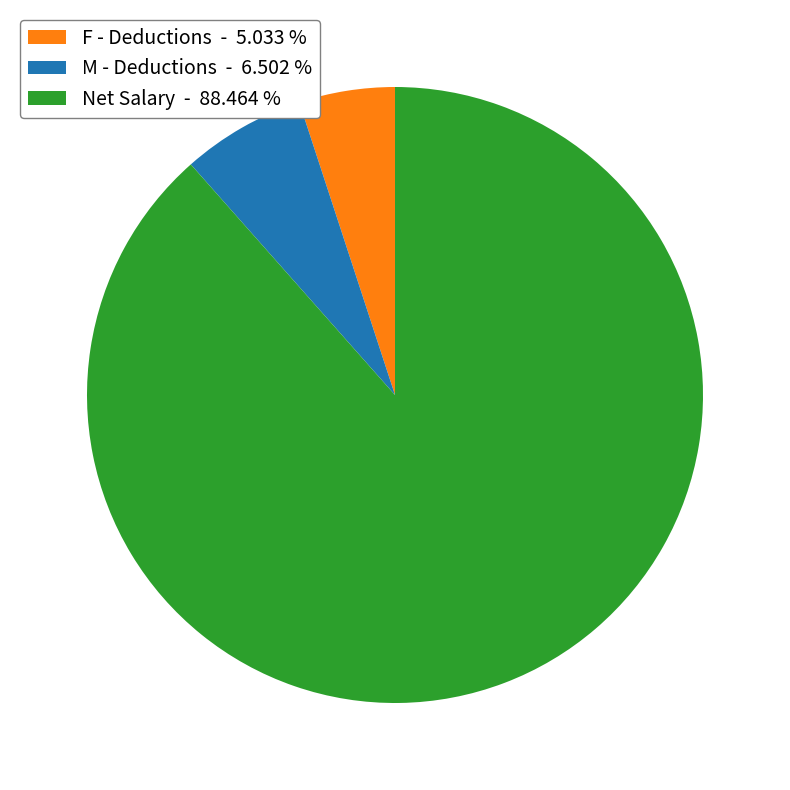

What is the largest slice in the pie chart?

Net Salary - 88.464 %